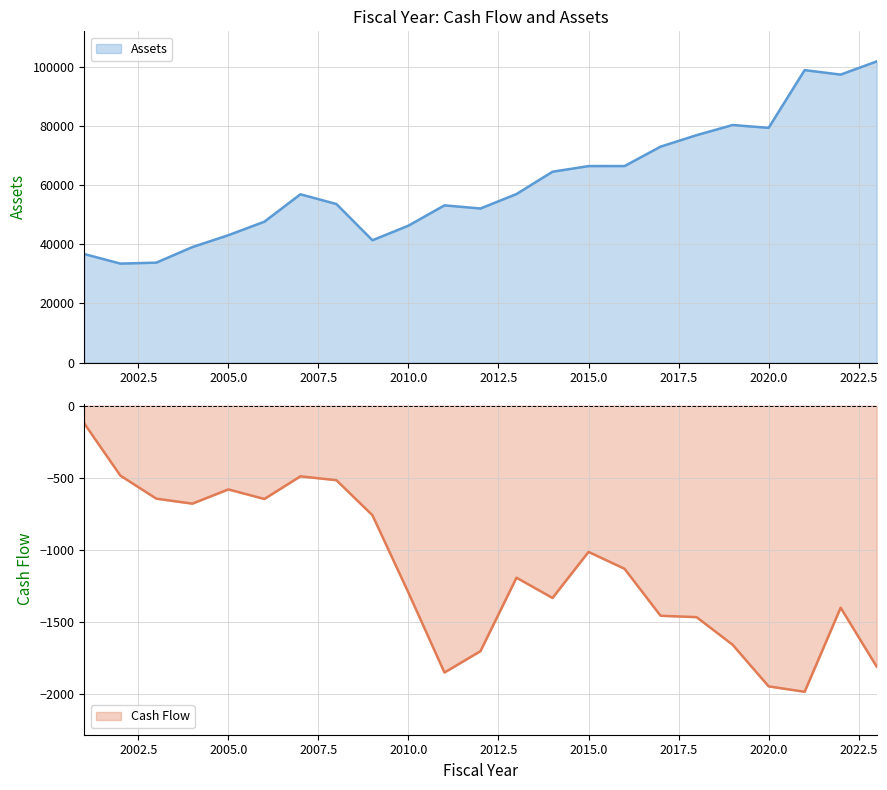

Reading left to right, what are all the values shown in this chart?

Assets: 36693.3	33455.8	33780.7	39039.1	43059.9	47626.7	56890.2	53599.6	41348.4	46287.0	53151.1	52091.4	56979.2	64522.3	66431.1	66439.3	73000.3	76889.0	80317.6	79358.1	98880.9	97365.5	101816.0
Cash Flow: -123.9	-484.6	-644.7	-679.4	-580.6	-646.9	-490.2	-516.9	-759.5	-1295.7	-1848.9	-1700.9	-1192.1	-1332.4	-1013.5	-1130.4	-1455.7	-1465.4	-1656.4	-1944.9	-1982.4	-1400.0	-1807.8